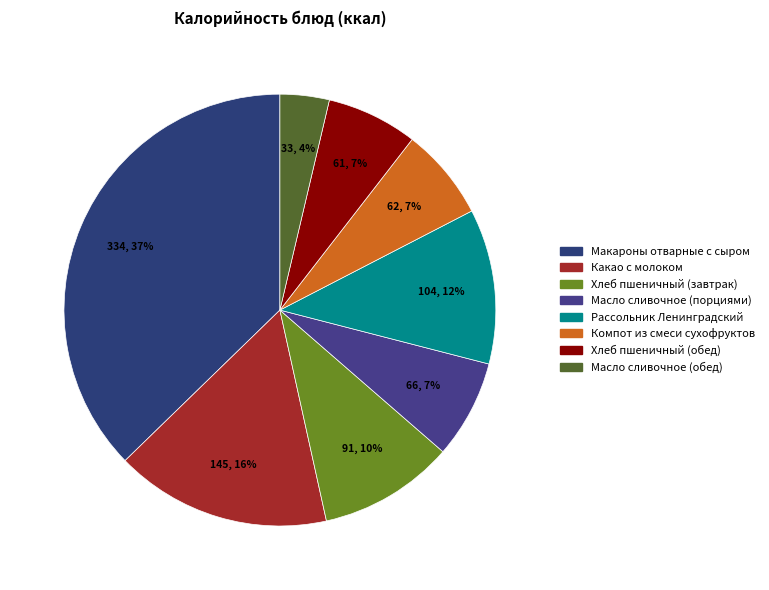

Is there any slice that represents more than half of the pie?

No